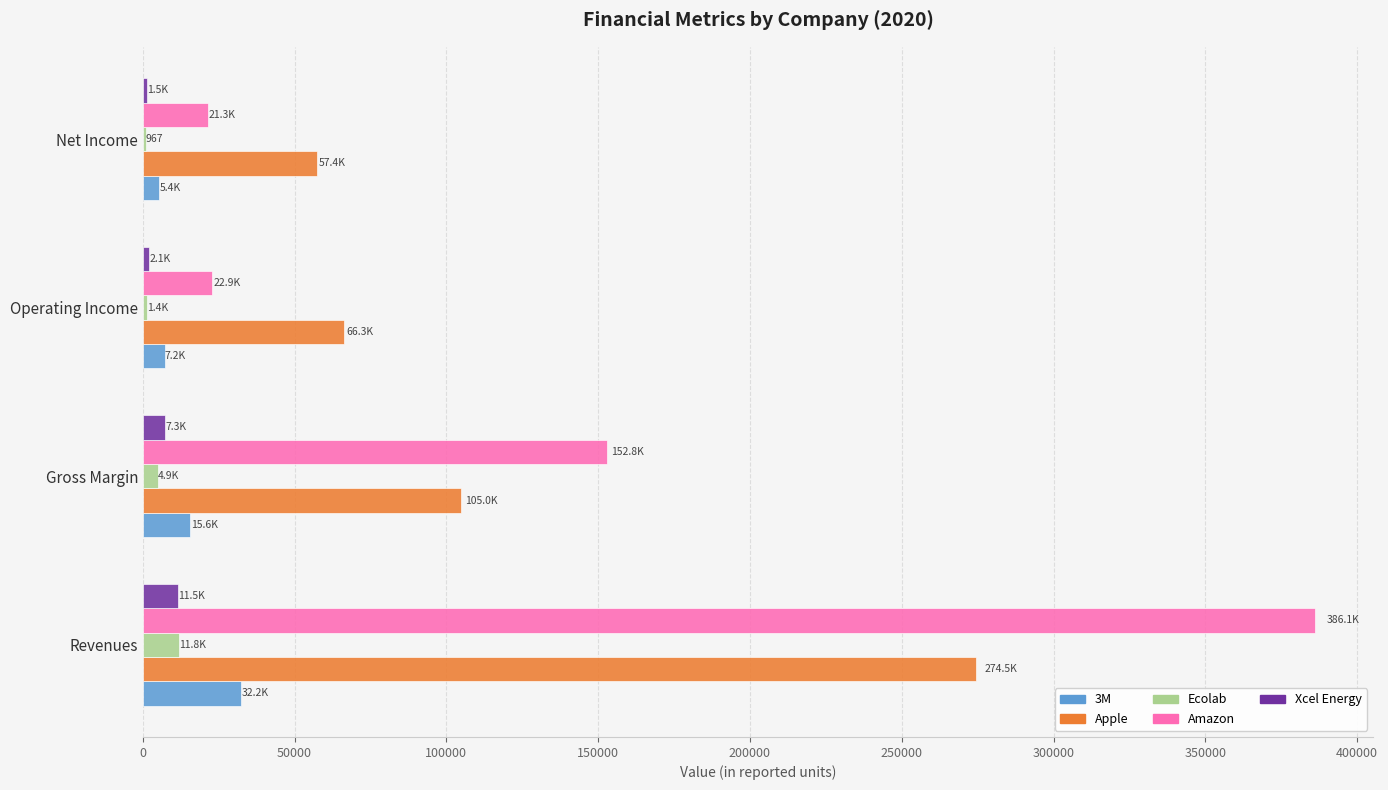

How many categories are shown in the chart?

4